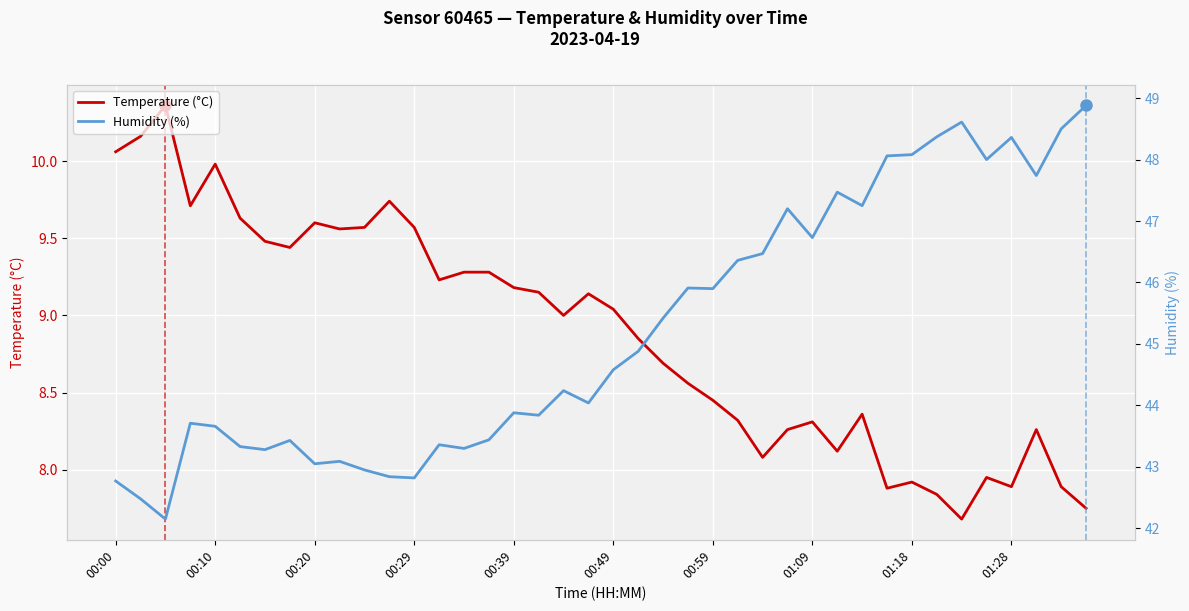

Reading left to right, extract all data points from this chart.

Temperature (°C): 10.1	10.2	10.4	9.7	10.0	9.6	9.5	9.4	9.6	9.6	9.6	9.7	9.6	9.2	9.3	9.3	9.2	9.2	9.0	9.1	9.0	8.8	8.7	8.6	8.4	8.3	8.1	8.3	8.3	8.1	8.4	7.9	7.9	7.8	7.7	8.0	7.9	8.3	7.9	7.8
Humidity (%): 42.8	42.5	42.1	43.7	43.7	43.3	43.3	43.4	43.0	43.1	43.0	42.8	42.8	43.4	43.3	43.4	43.9	43.8	44.2	44.0	44.6	44.9	45.4	45.9	45.9	46.4	46.5	47.2	46.7	47.5	47.2	48.1	48.1	48.4	48.6	48.0	48.4	47.7	48.5	48.9